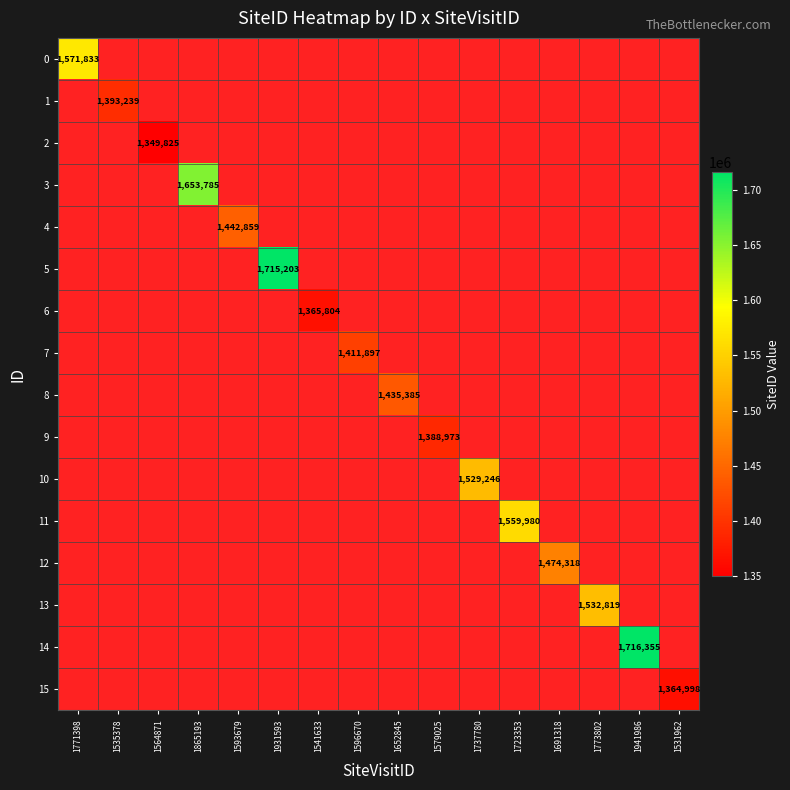

Is it true that 3 equals 1653785 at 1865193?

True